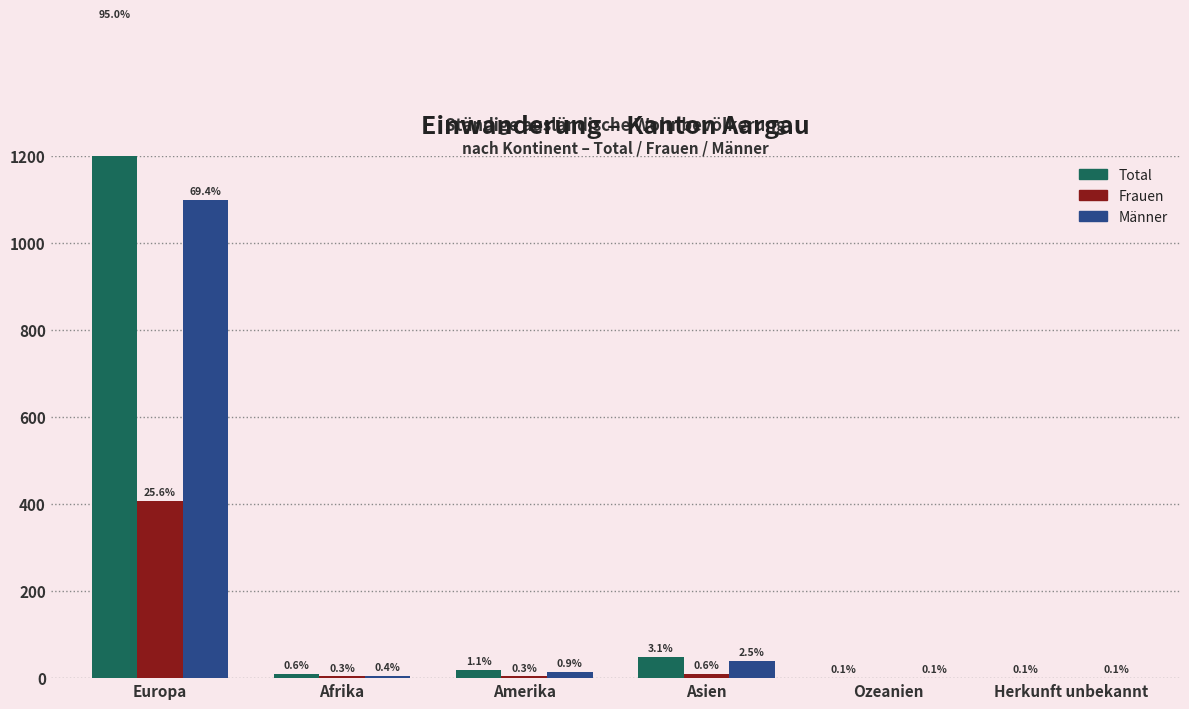

Rank the series by their average value, from lowest to highest.

Frauen, Männer, Total